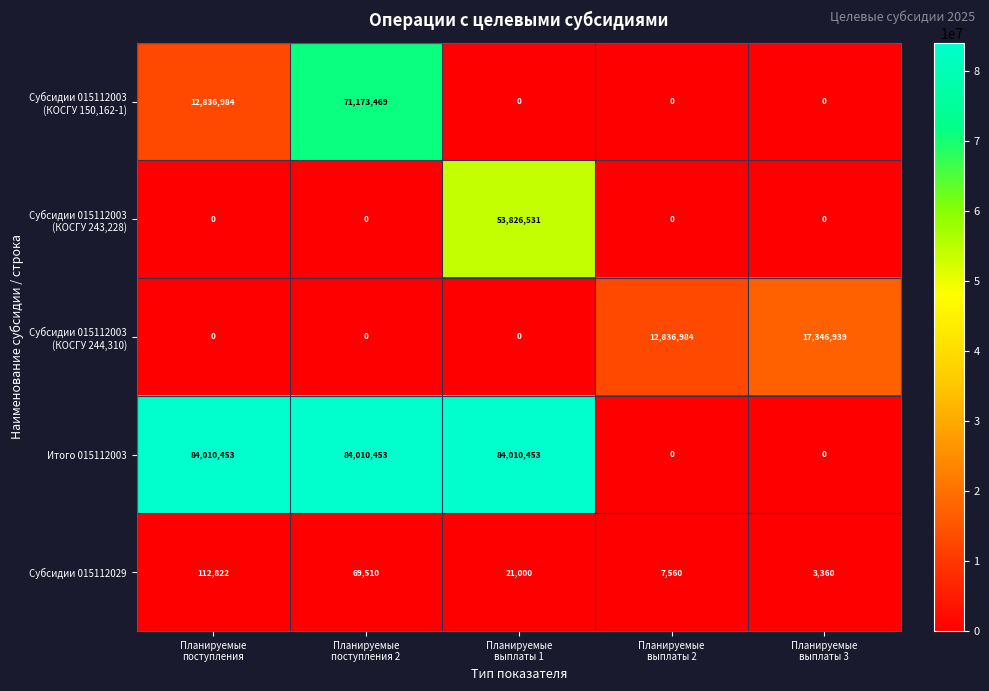

At how many categories does at least one series exceed 68575872?

3